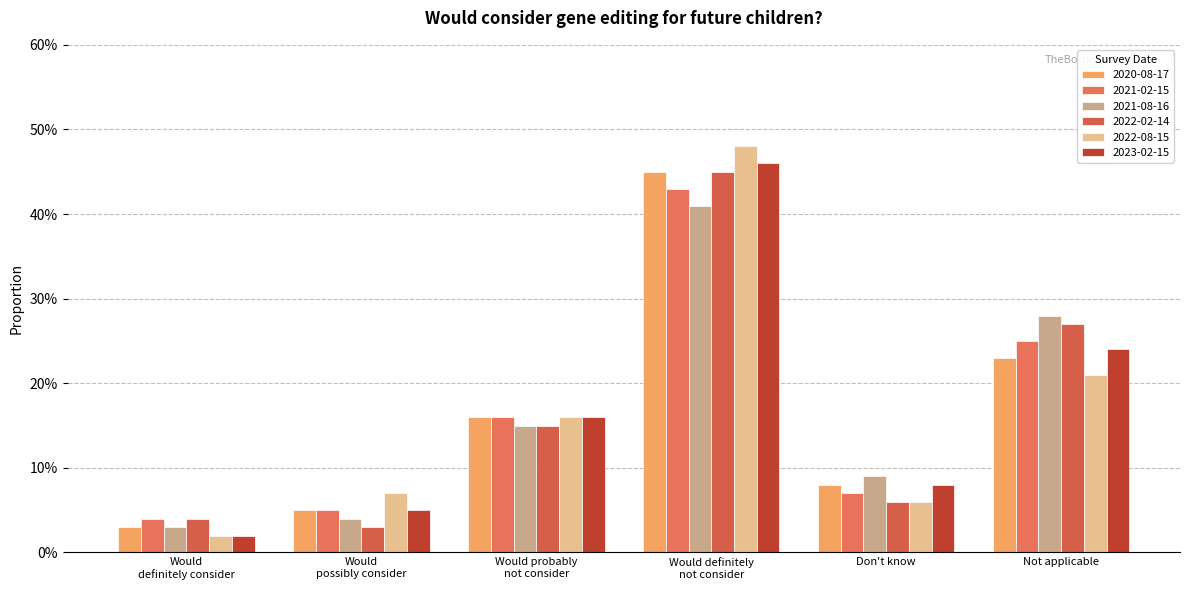

Are the bars grouped side by side (vs. stacked)?

Yes